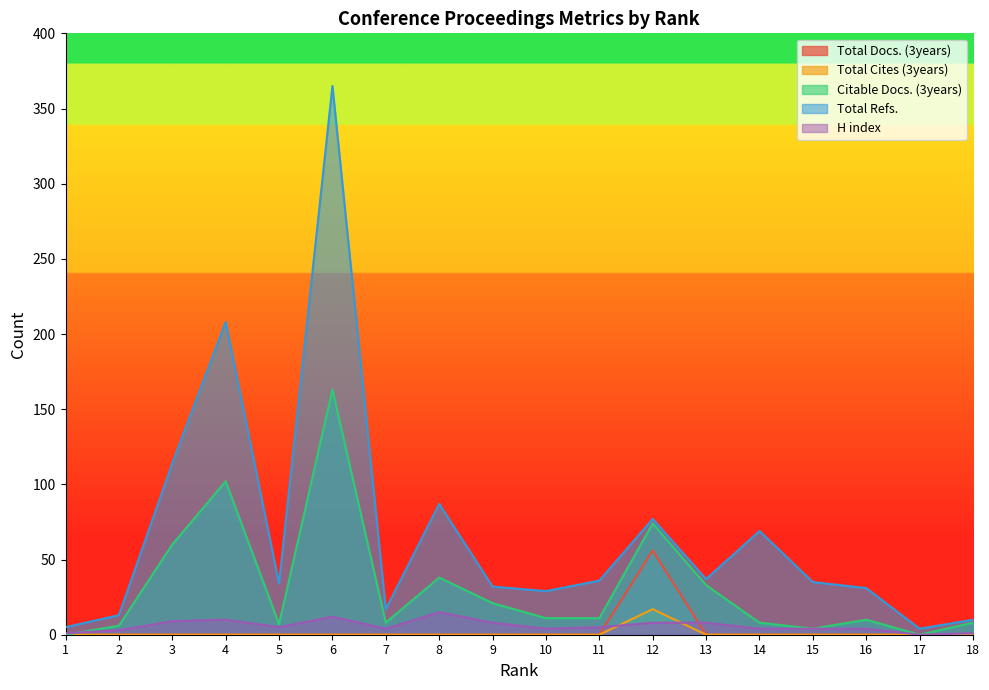

What are all the series names shown in the legend?

Total Docs. (3years), Total Cites (3years), Citable Docs. (3years), Total Refs., H index